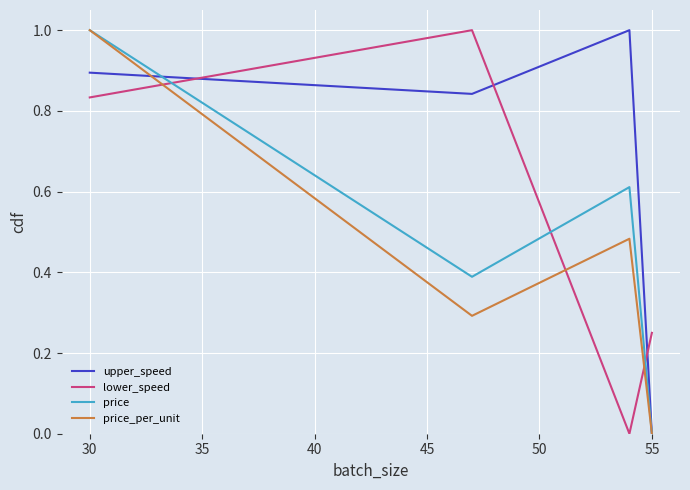

Which series has the largest total across all categories?

upper_speed